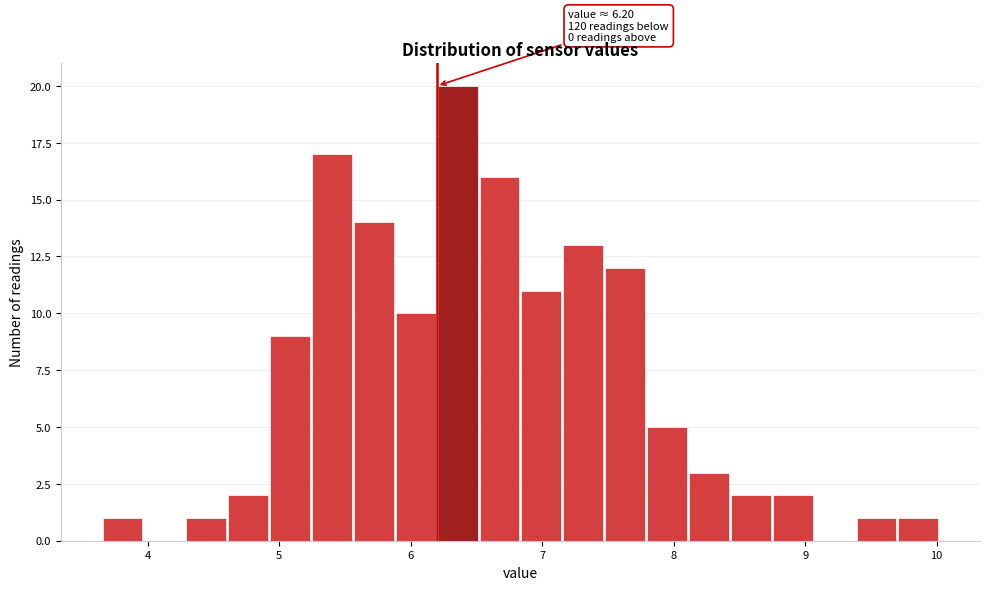

Read against the x-axis, roughly where is the centre of the tallest bar?

6.4